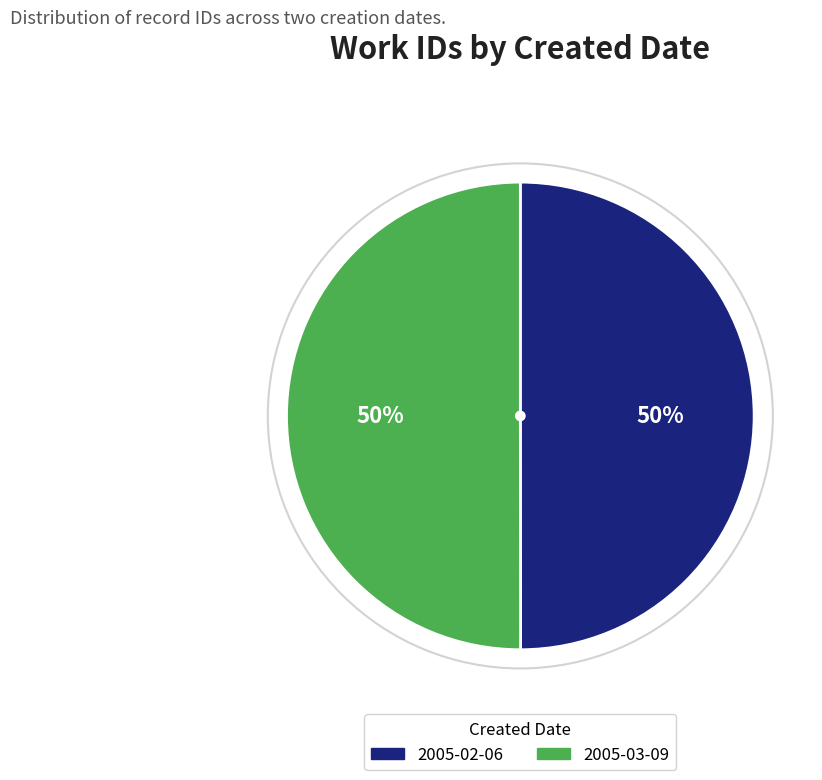

What is the ratio of the value at 2005-03-09 to the value at 2005-02-06?

1.0